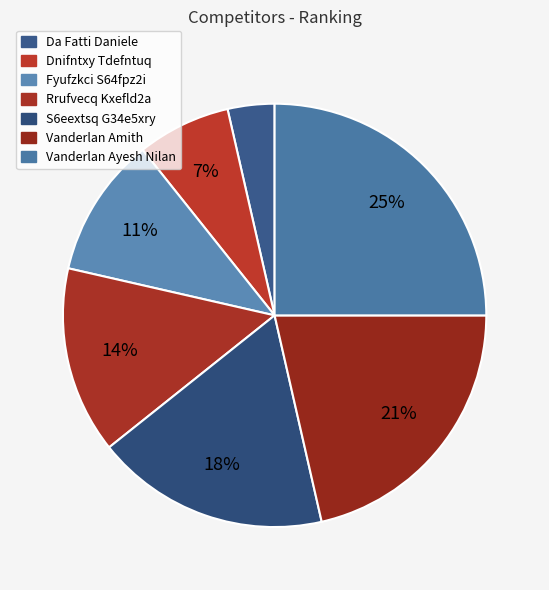

Does Rrufvecq Kxefld2a account for over 50% of the chart?

No